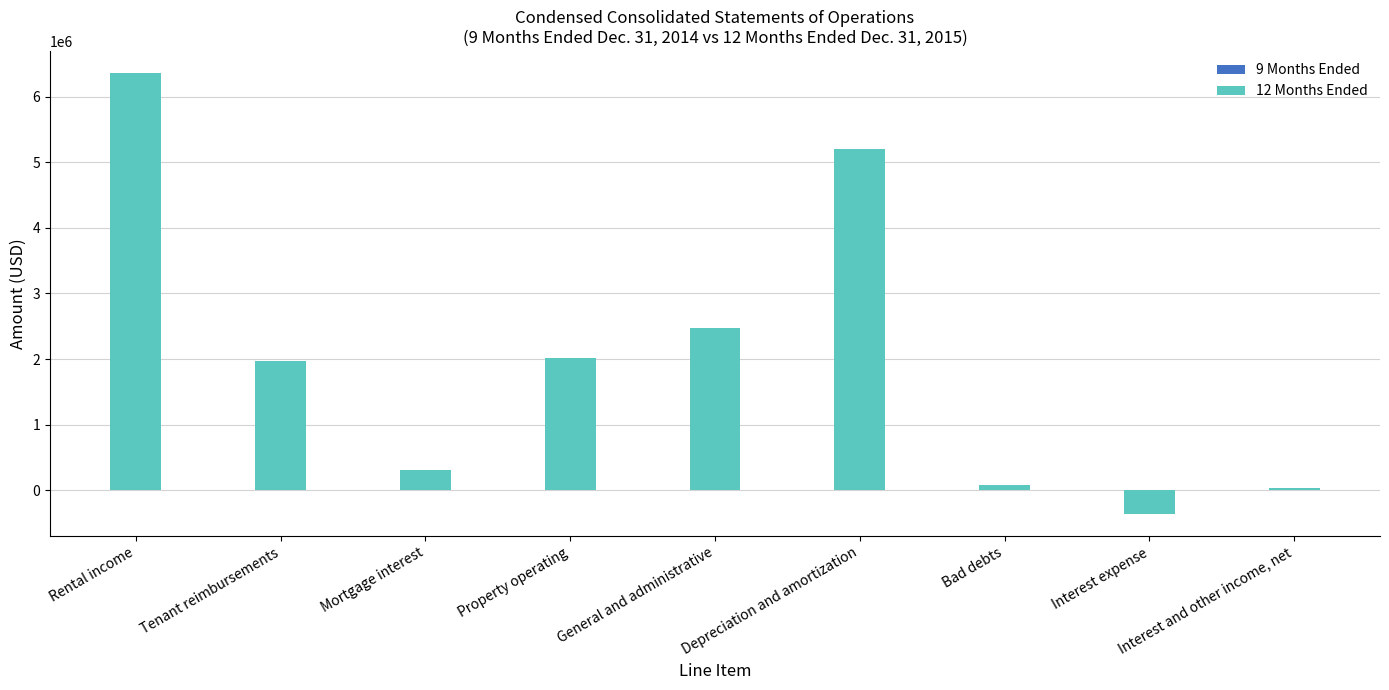

What is the maximum value shown in the chart?

6364000